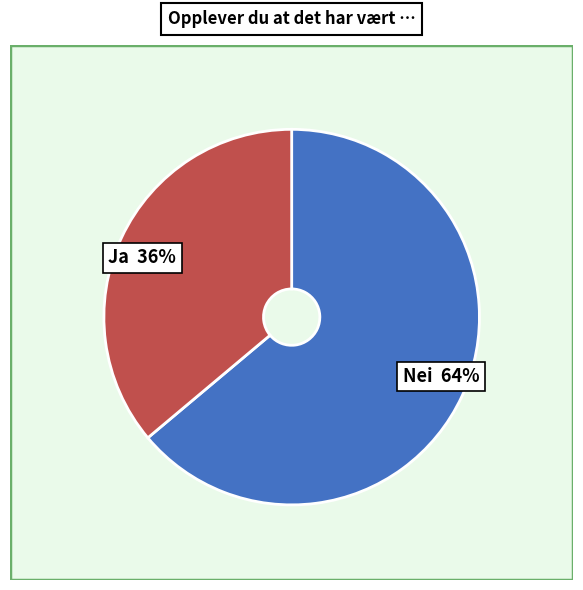

Is Ja the majority of the pie?

No